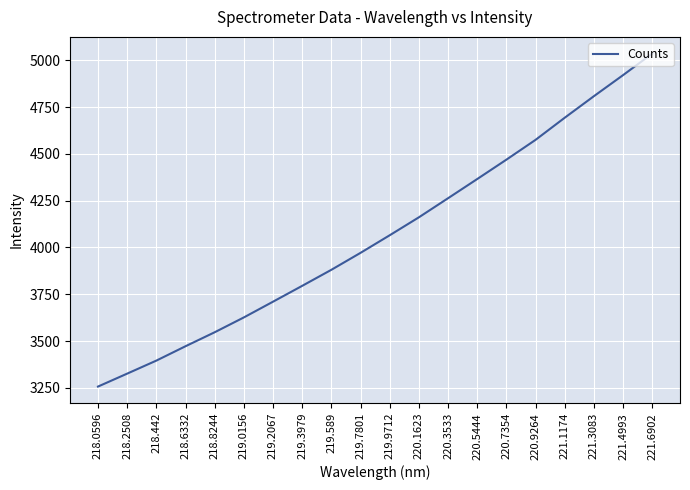

Is it true that the value at 218.0596 is 1981.2?

False